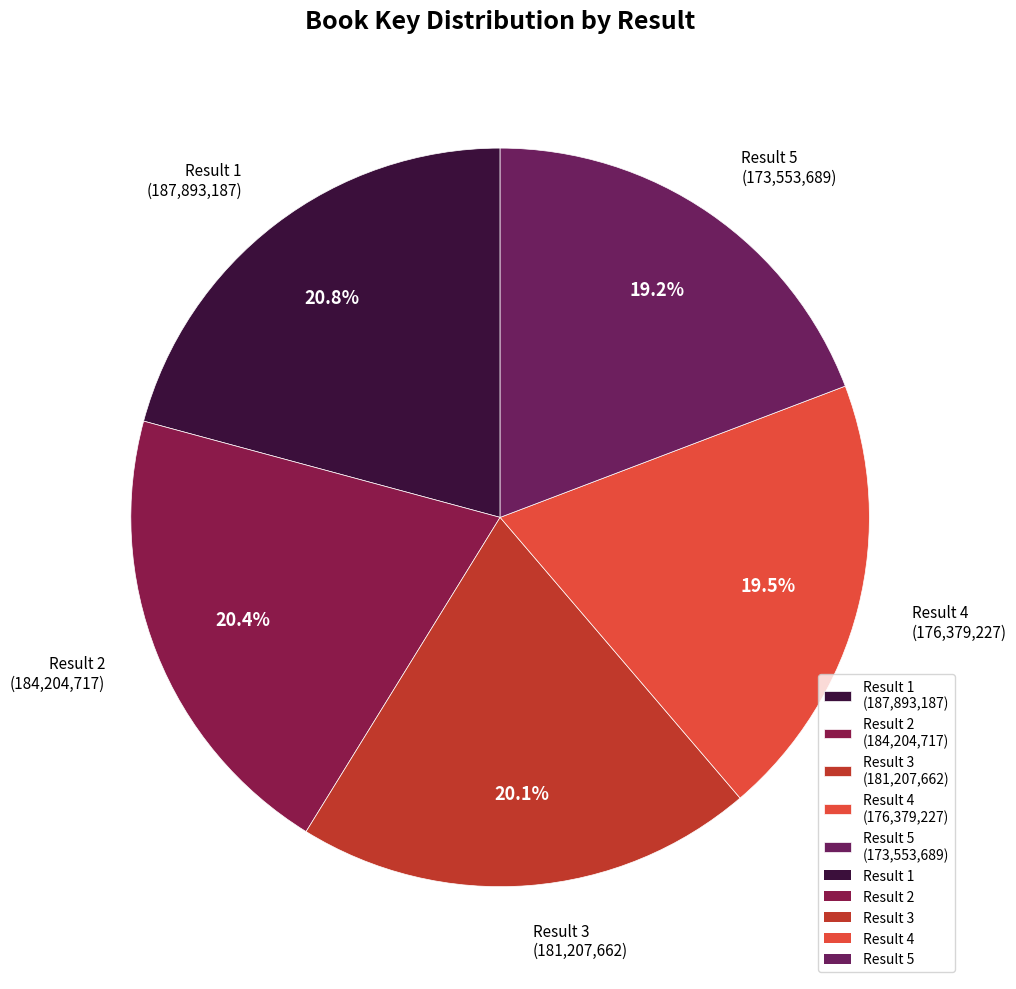

Is the sum of Result 2 (184,204,717) and Result 5 (173,553,689) greater than half?

No